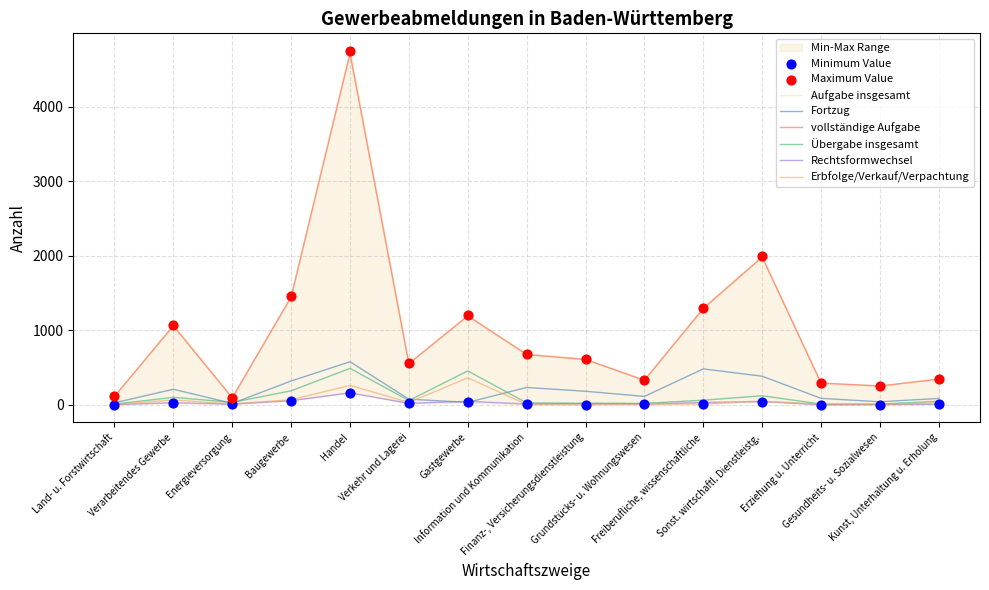

Which series has the largest total across all categories?

Aufgabe insgesamt